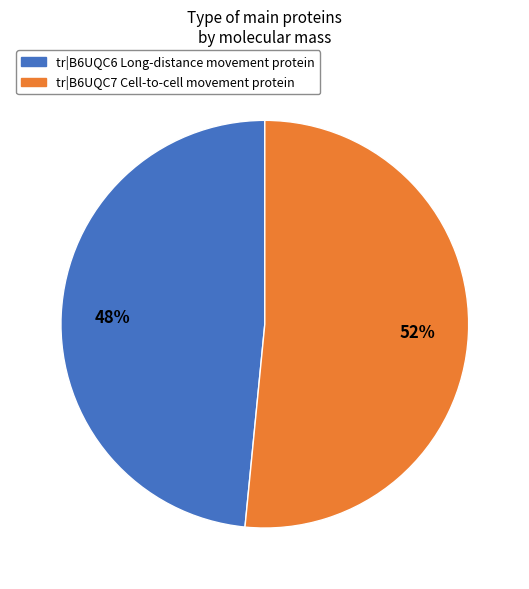

Is there a majority slice in this chart?

Yes